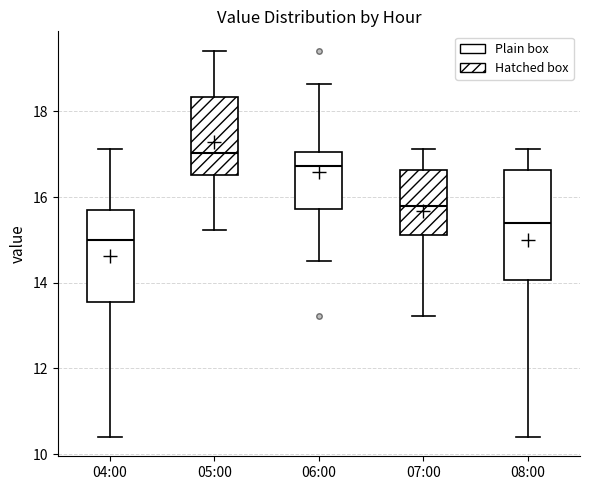

Which box's median line is the highest?

05:00